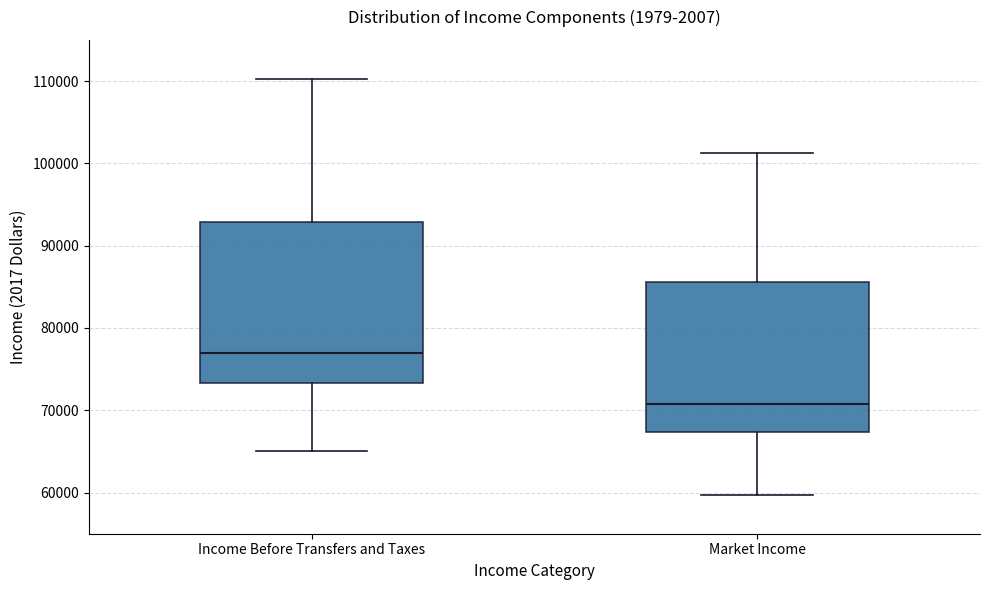

Which box has the lowest median line?

Market Income